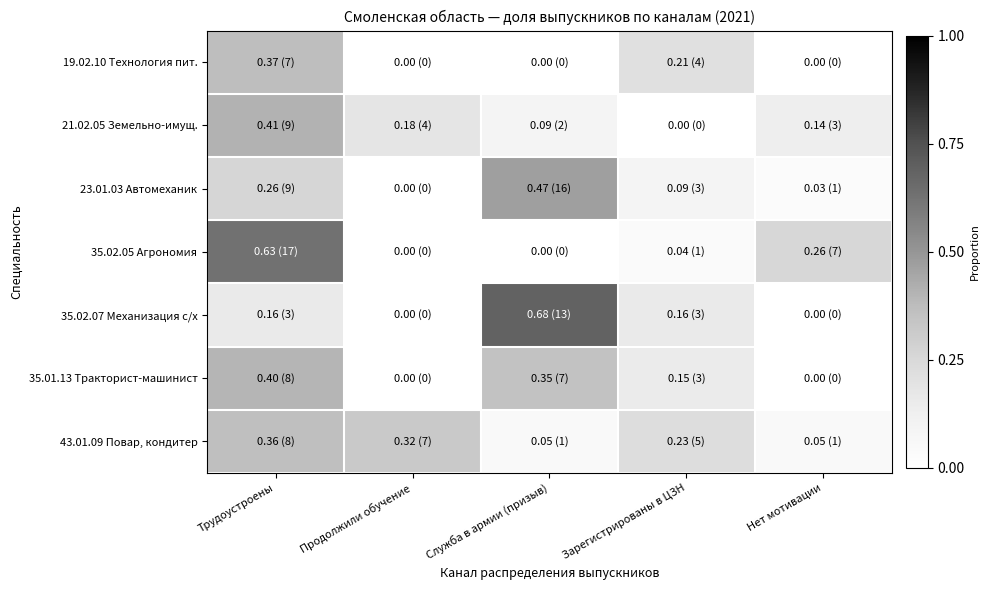

List the series in order of their peak value, lowest first.

43.01.09 Повар, кондитер, 19.02.10 Технология пит., 35.01.13 Тракторист-машинист, 21.02.05 Земельно-имущ., 23.01.03 Автомеханик, 35.02.05 Агрономия, 35.02.07 Механизация с/х